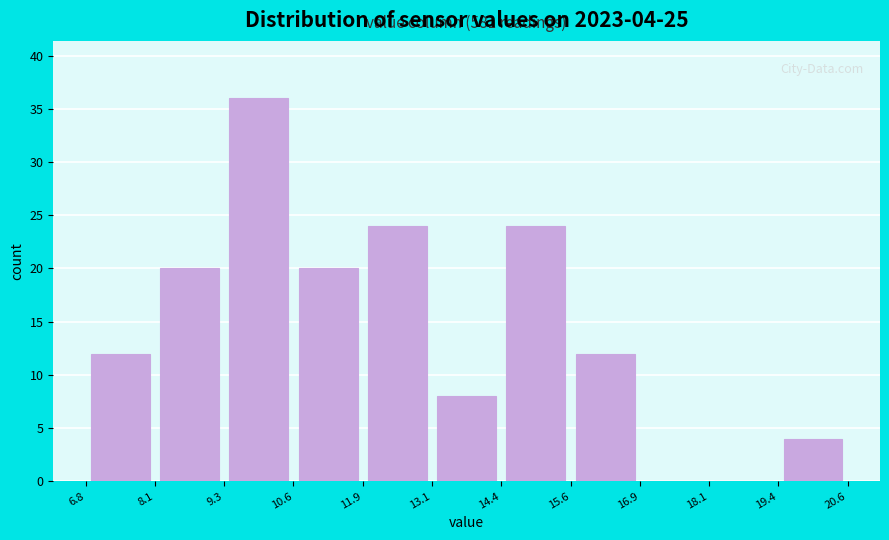

Over which range of the x-axis is the bar tallest?

9.3 to 10.6